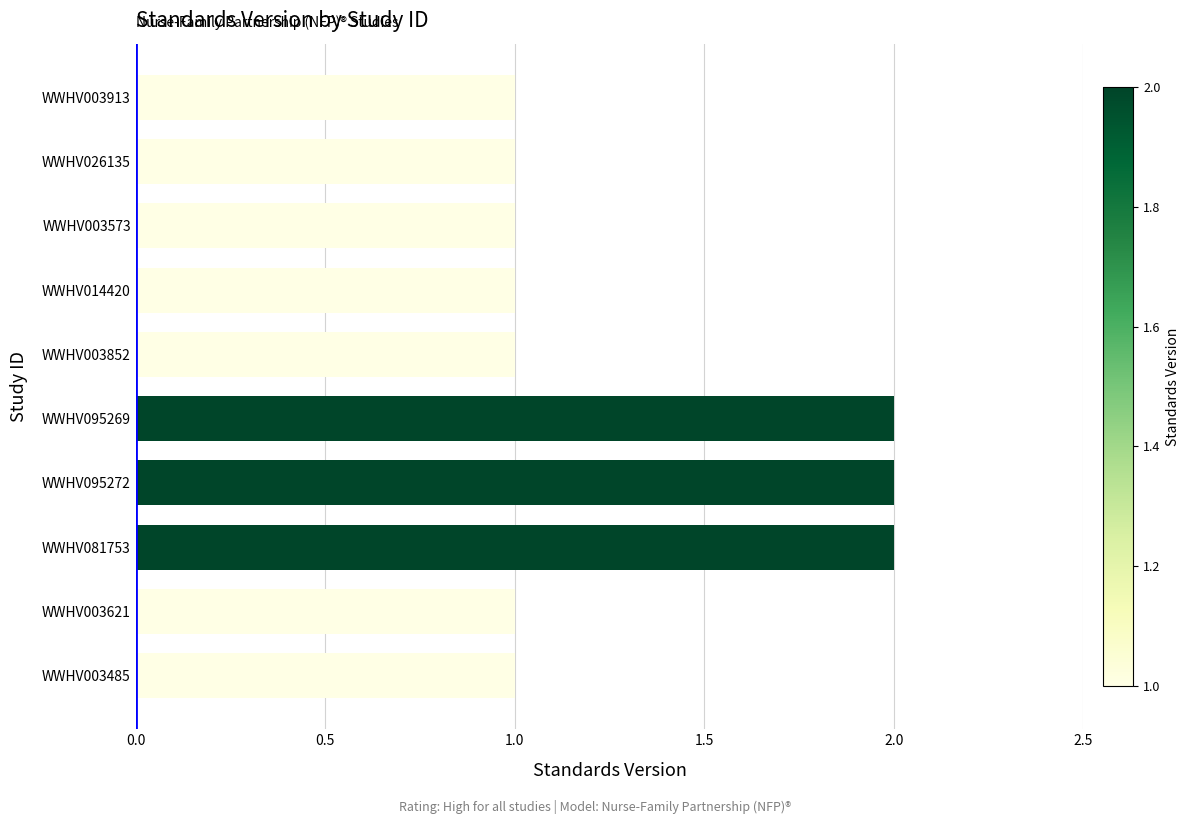

What is the average value?

1